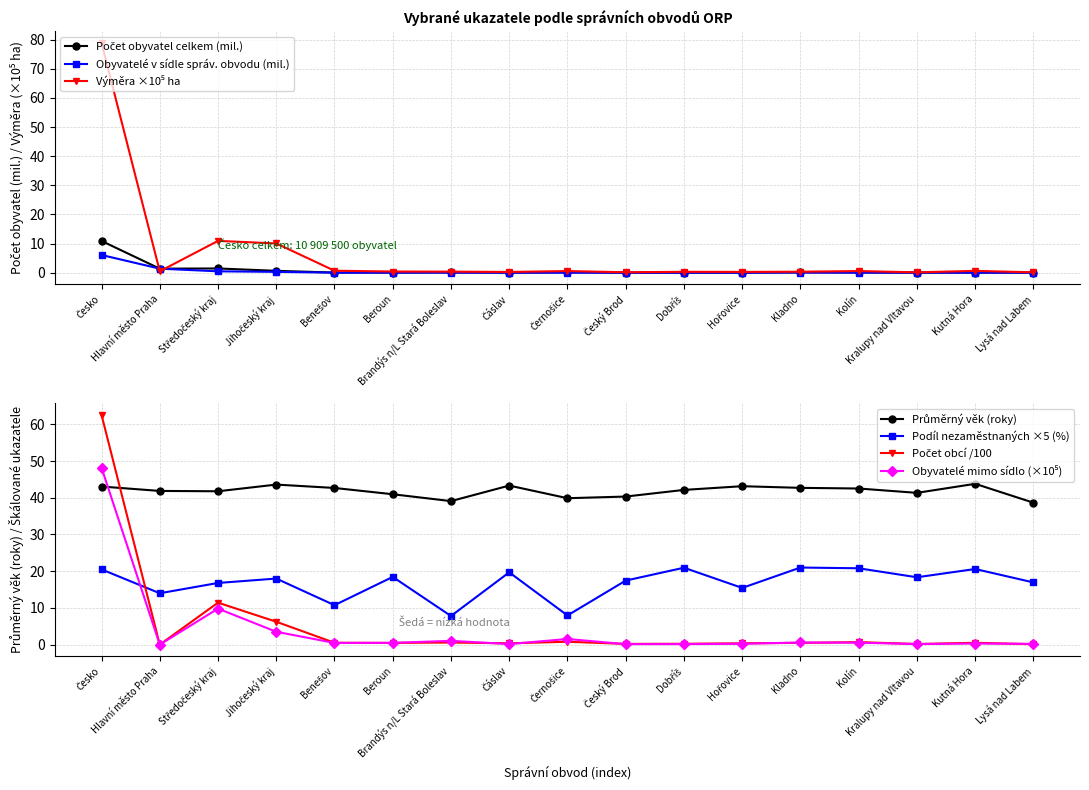

What is the value of the Podíl nezaměstnaných ×5 (%) point at the 7th from the left?

7.8